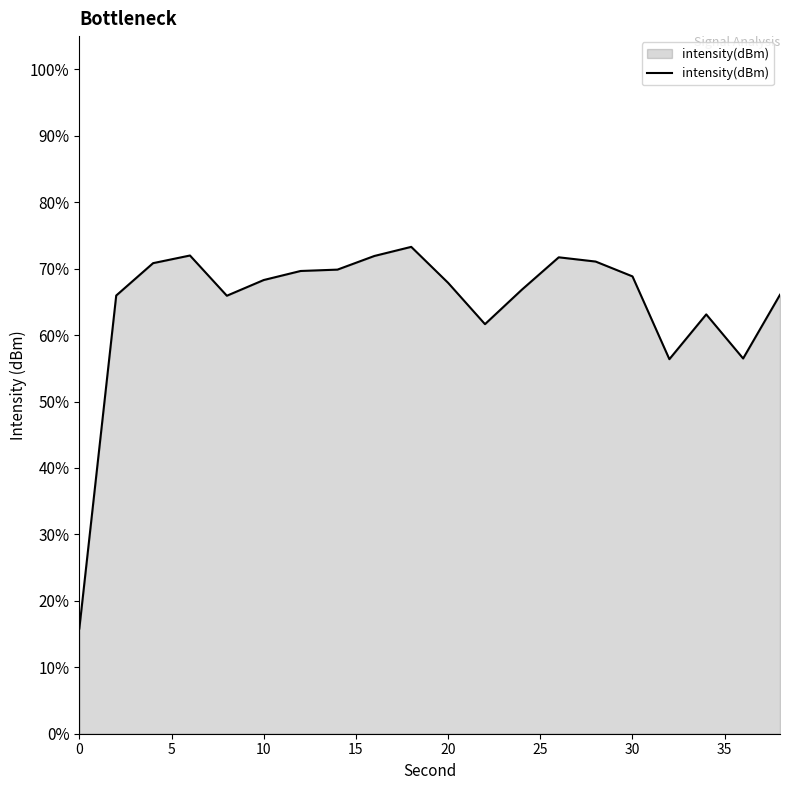

What is the difference between the maximum and minimum values?

57.4